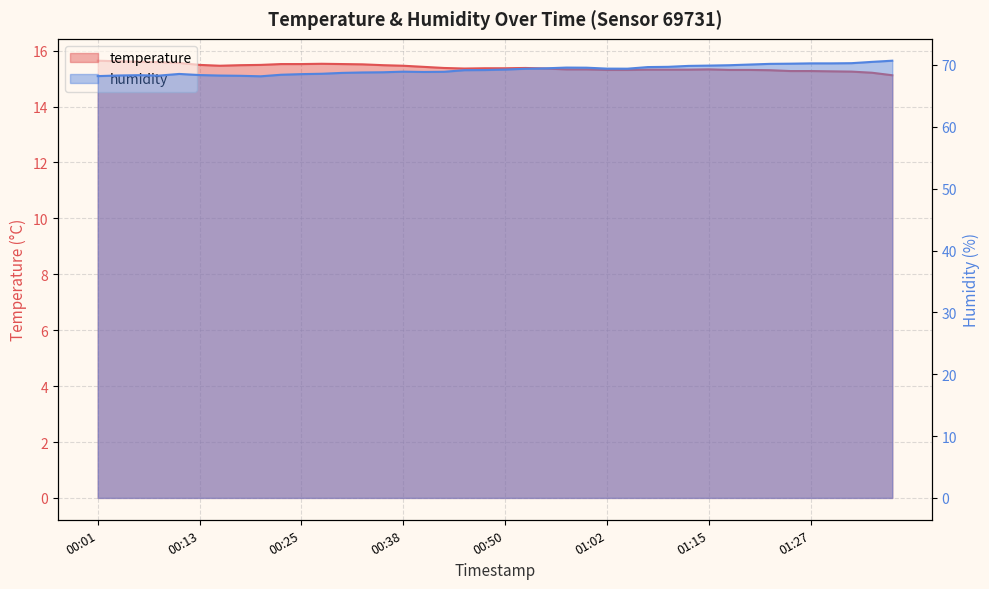

What is the label of the 6th point from the left?

00:13